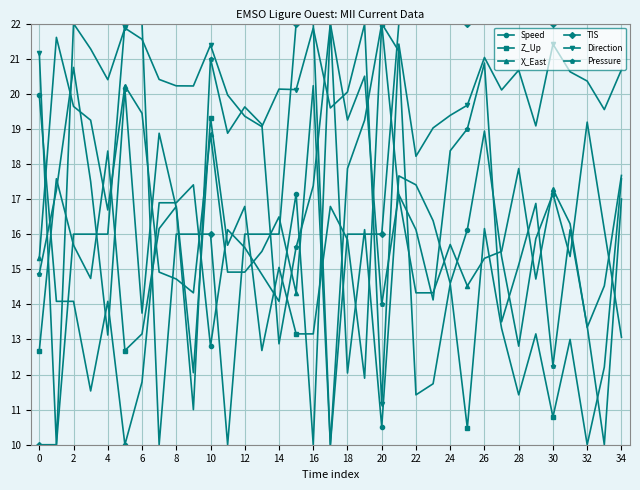

What is the value of the TIS point at the 30th from the left?

22.0